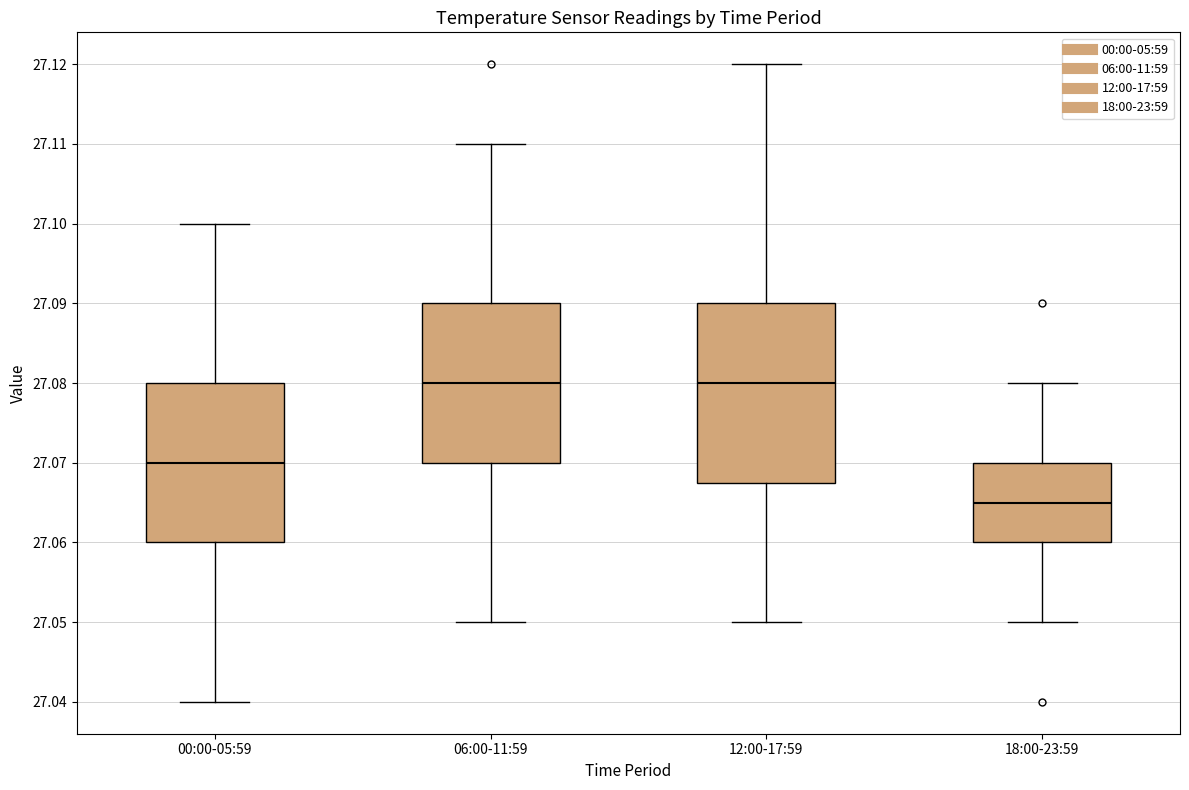

Which box has the lowest median line?

18:00-23:59